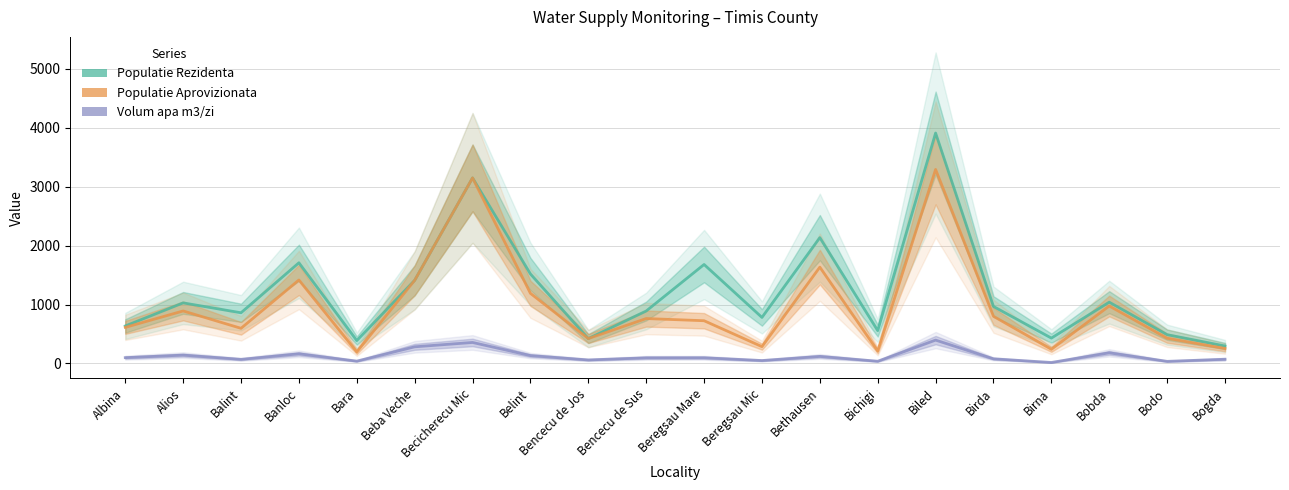

What are all the series names shown in the legend?

Populatie Rezidenta, Populatie Aprovizionata, Volum apa m3/zi